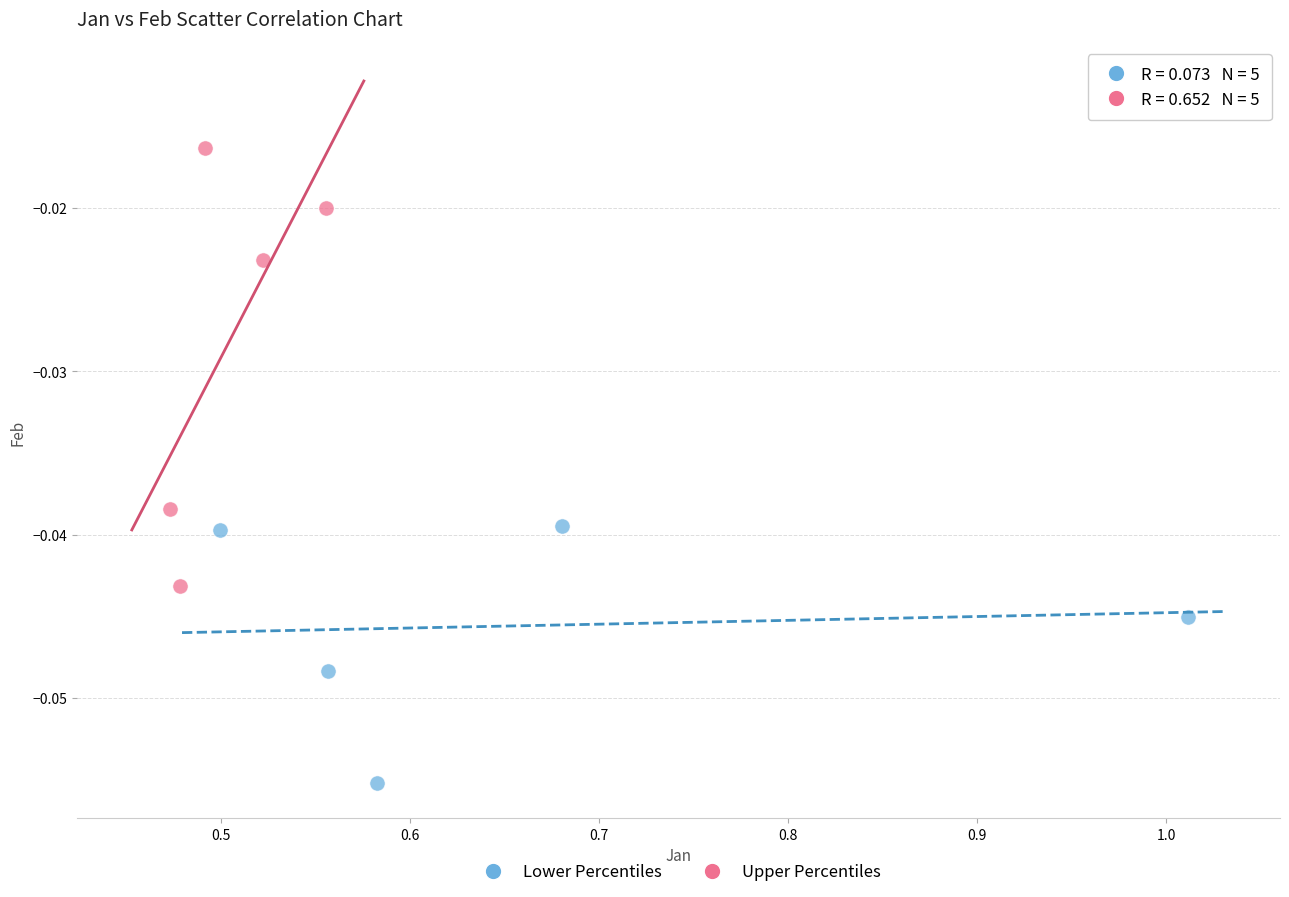

Which series has the widest spread of Y values?

Upper Percentiles